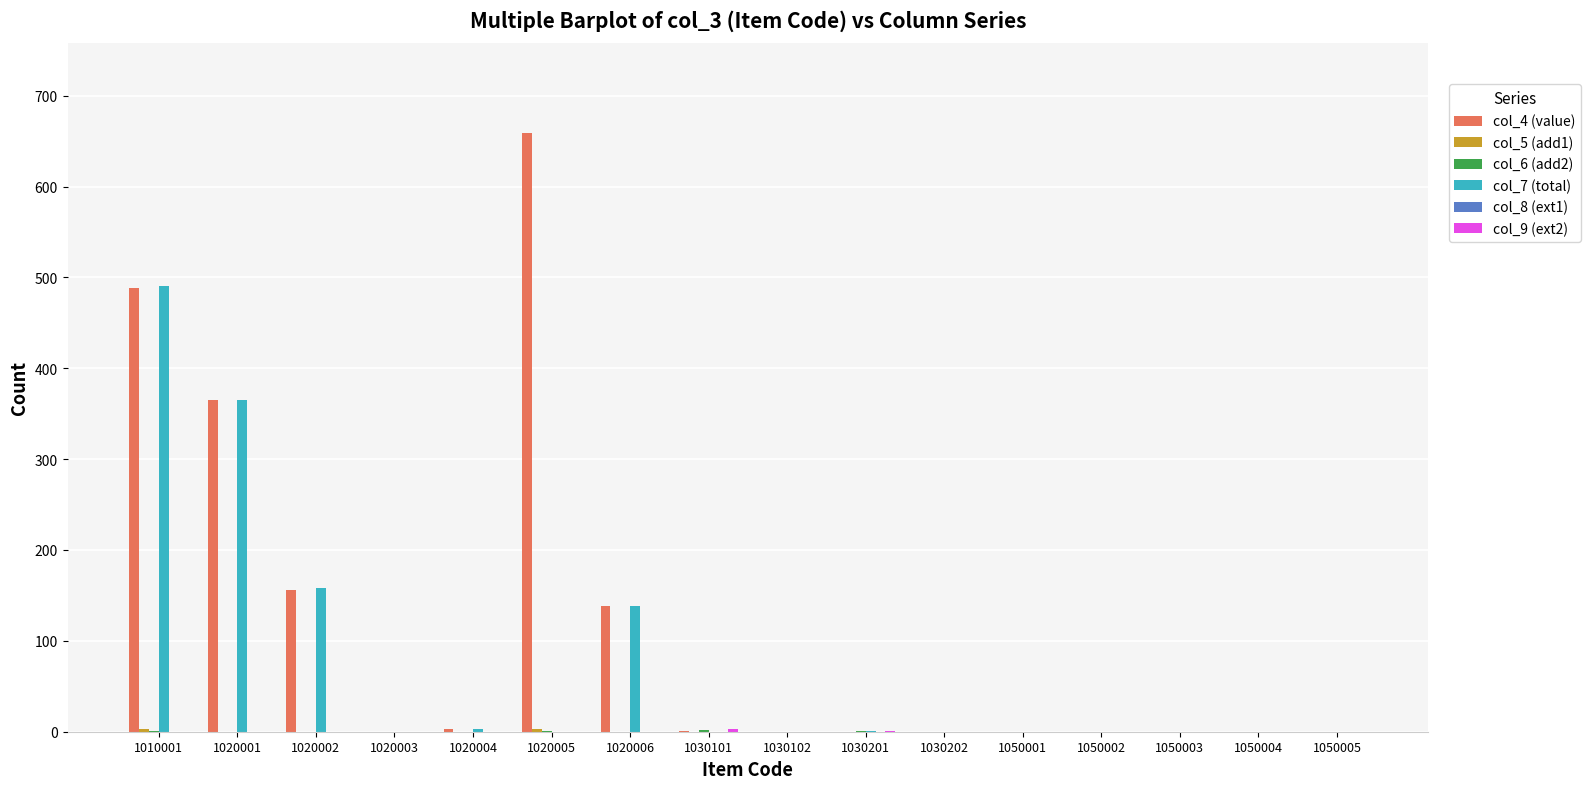

At which category is the sum across all series the highest?

1010001